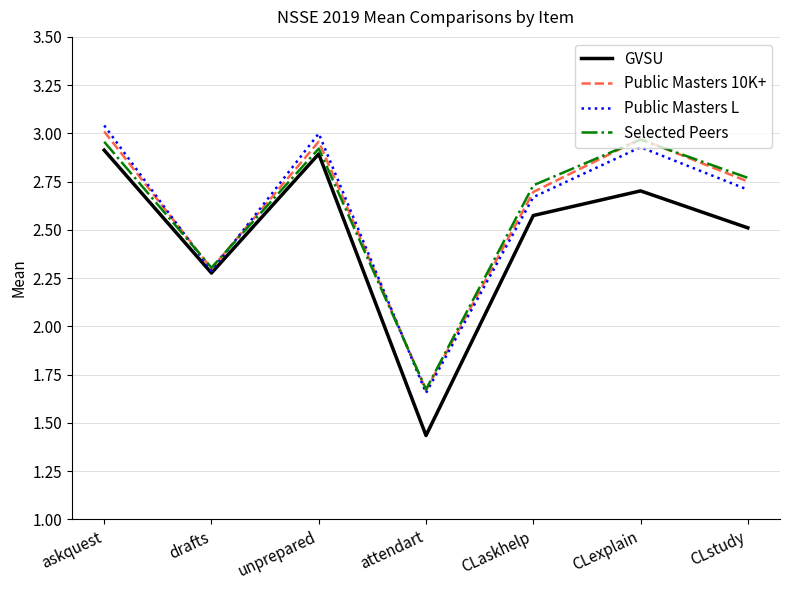

Does the chart display data point markers on the line(s)?

No